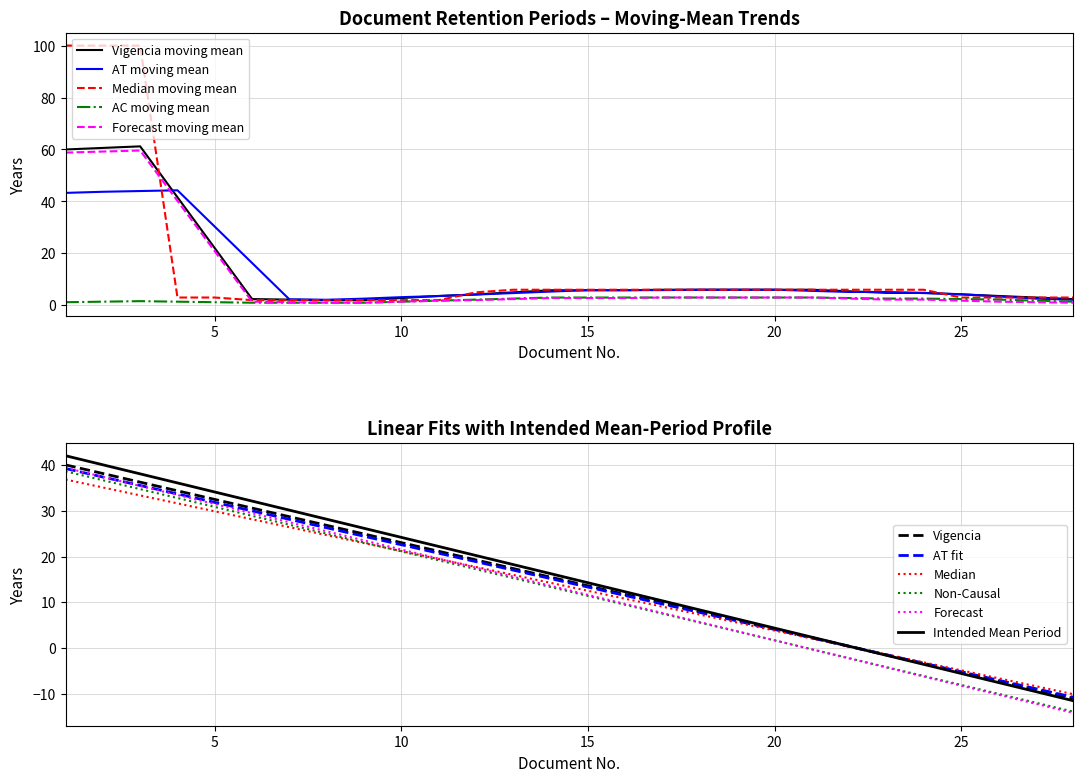

What is the highest value of the Forecast moving mean series?

59.6